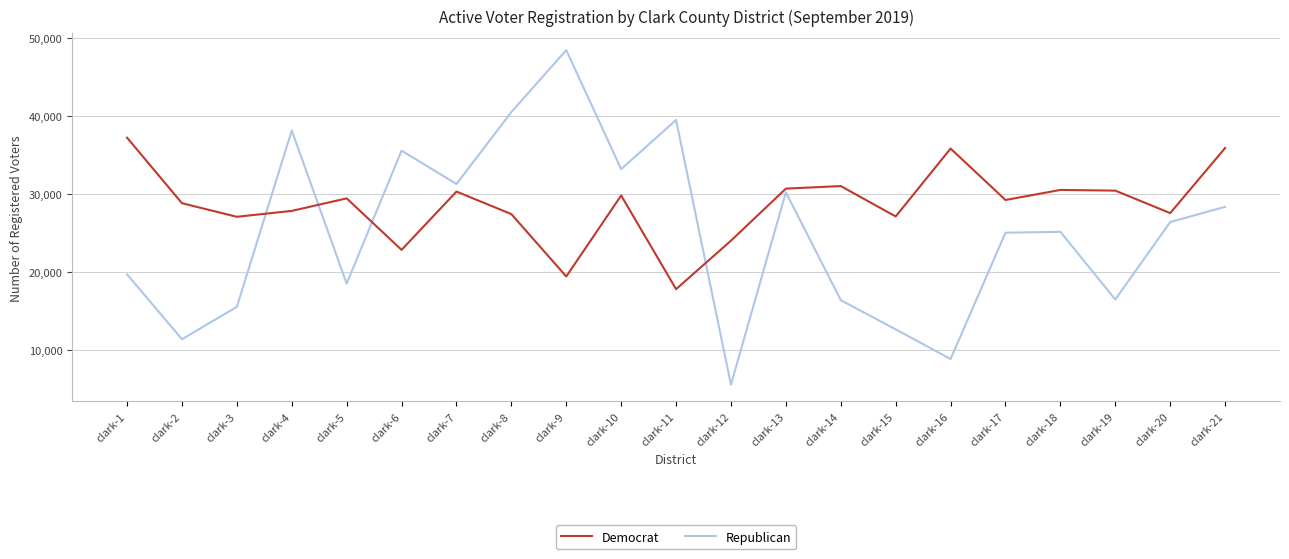

The value of Democrat at clark-9 is 32739. True or false?

False